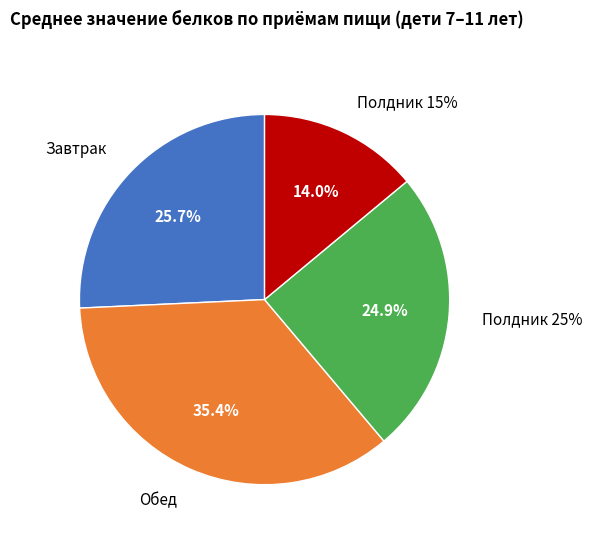

What percentage is the белки (полдник 15%) slice, to the nearest percent?

14%